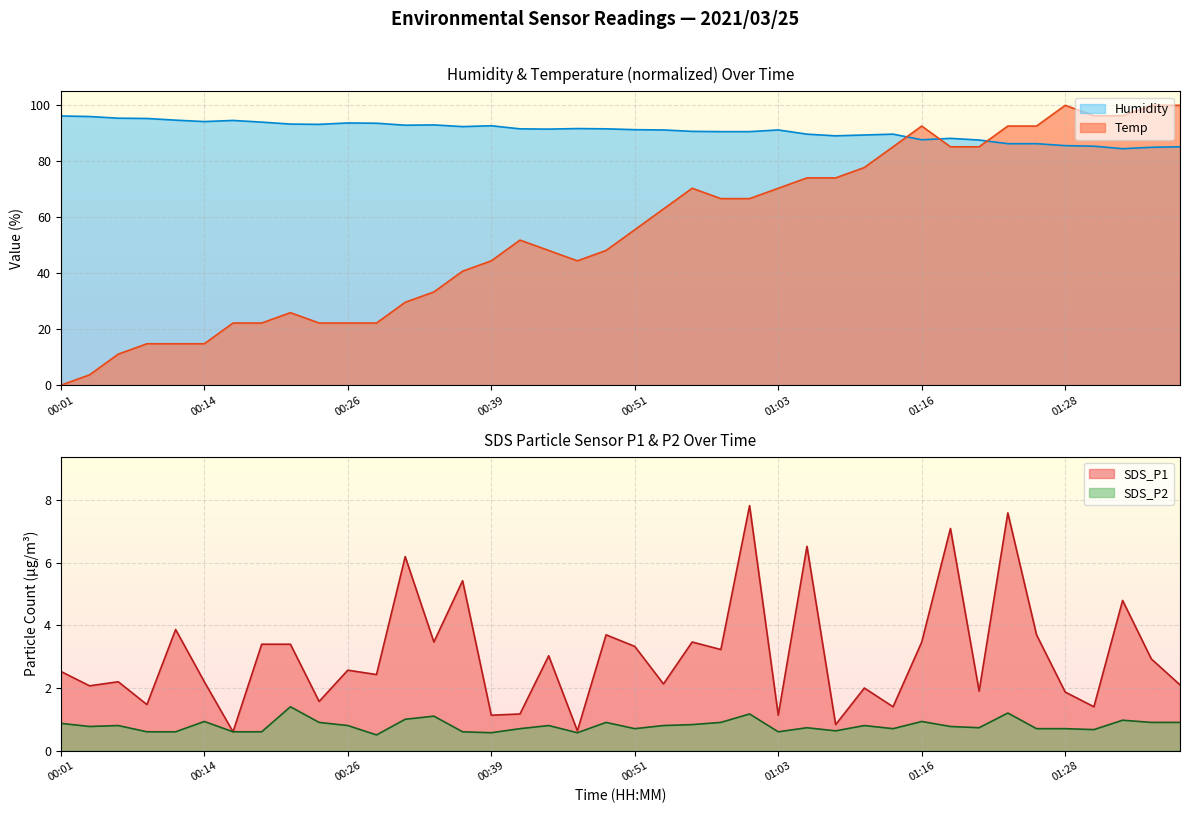

How many categories are shown in the chart?

40